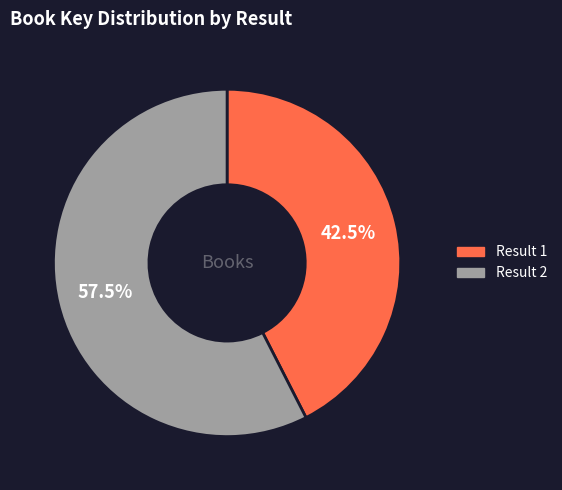

Does any single category account for the majority?

Yes